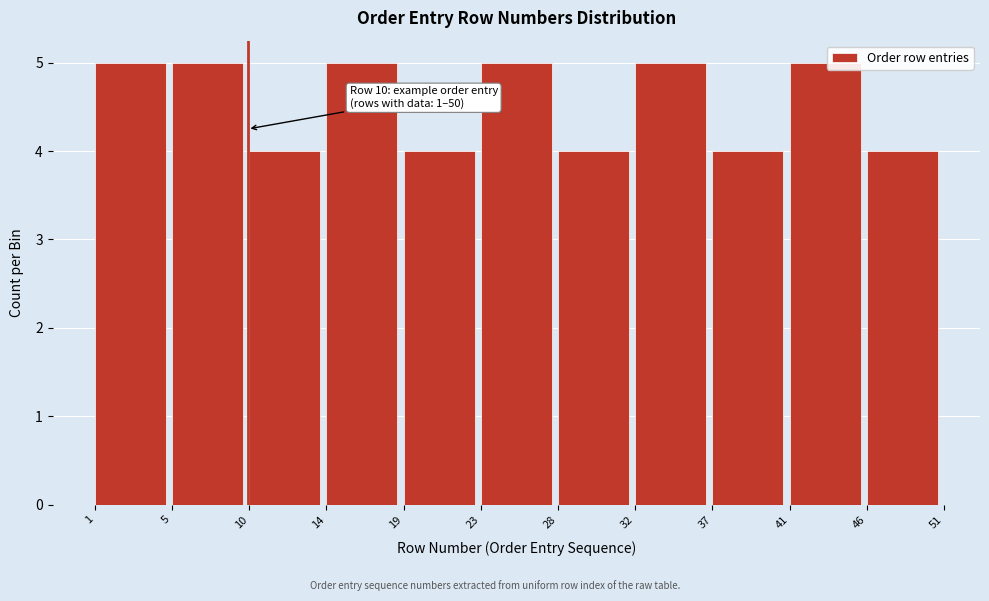

Reading left to right, list all the values displayed in this chart.

1=5	5=5	10=4	14=5	19=4	23=5	28=4	32=5	37=4	41=5	46=4